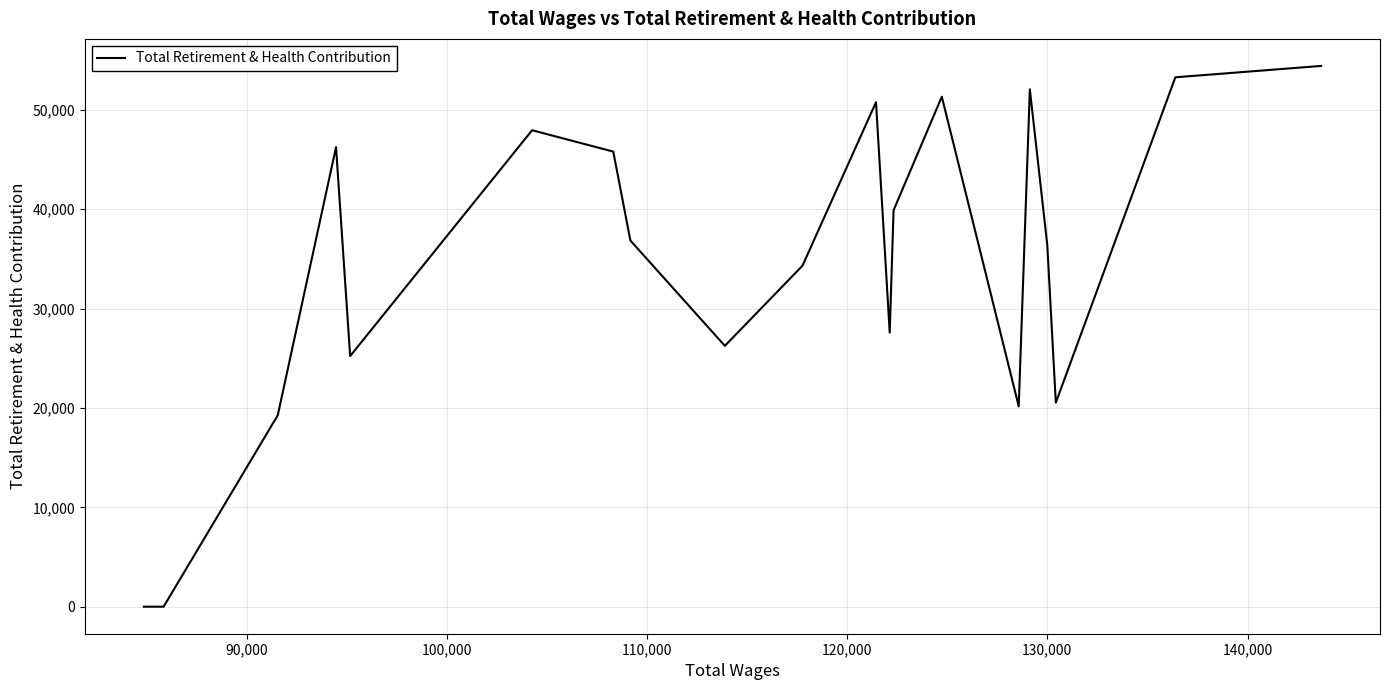

What is the difference between the maximum and minimum values?

54418